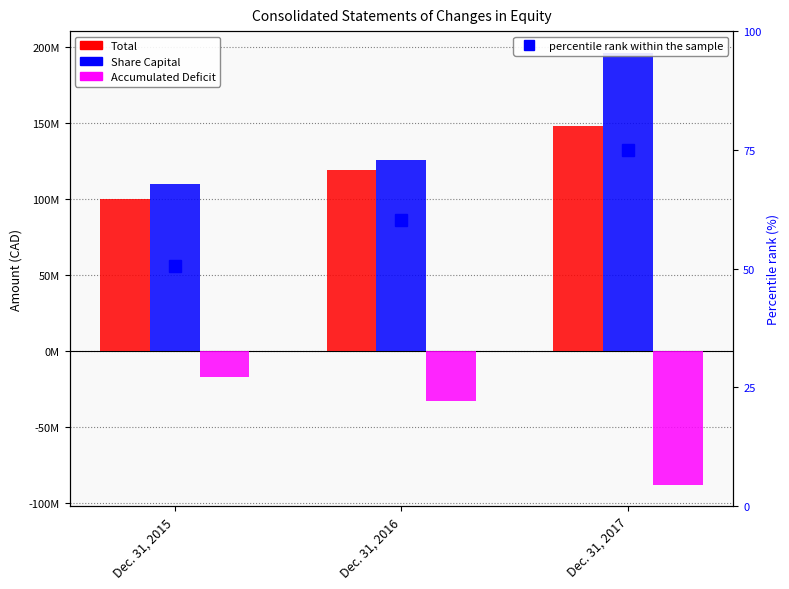

Reading left to right, what are all the values shown in this chart?

Total: Dec. 31, 2015=100155637.0	Dec. 31, 2016=119006266.0	Dec. 31, 2017=148340705.0
Share Capital: Dec. 31, 2015=110024398.0	Dec. 31, 2016=125735515.0	Dec. 31, 2017=196311184.0
Accumulated Deficit: Dec. 31, 2015=-17398941.0	Dec. 31, 2016=-32743616.0	Dec. 31, 2017=-88038390.0
percentile rank within the sample: Dec. 31, 2015=50.6	Dec. 31, 2016=60.2	Dec. 31, 2017=75.0